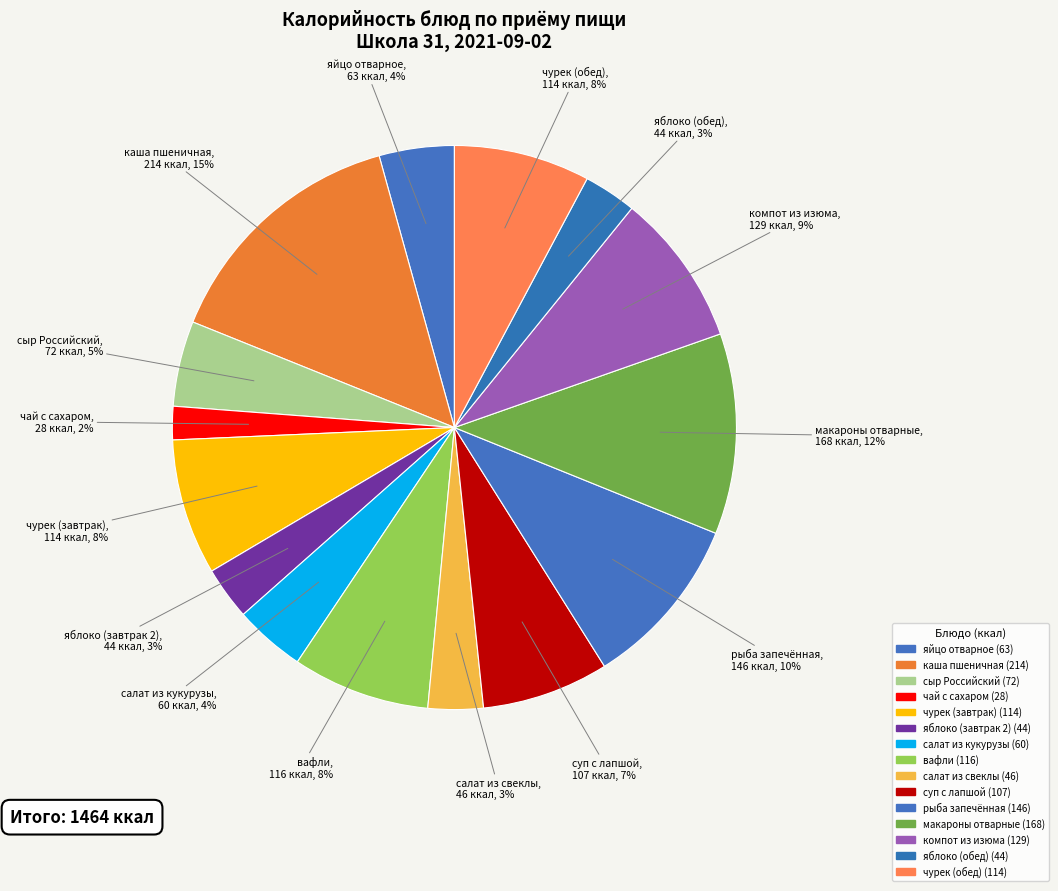

What is the change in value from чурек (завтрак) to компот из изюма?

+14.5